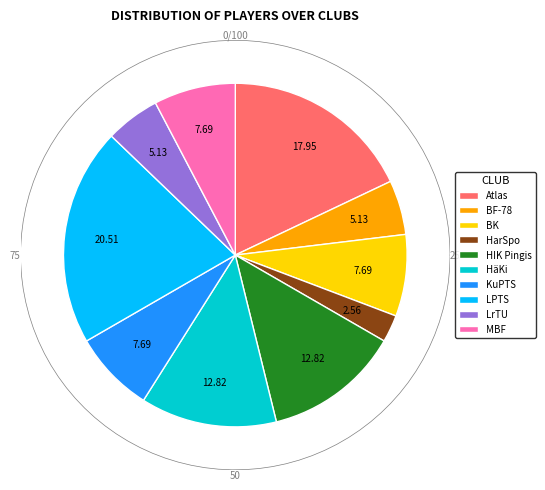

What is the smallest slice in the pie chart?

HarSpo